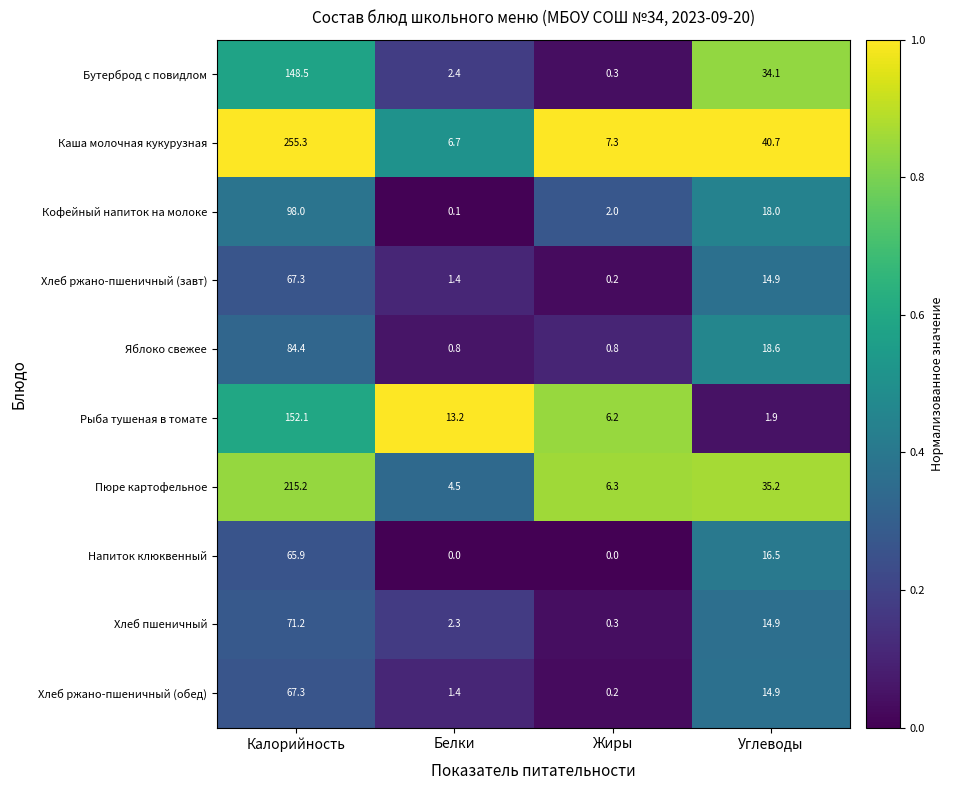

What is the spread (max minus min) of values at Белки?

13.2